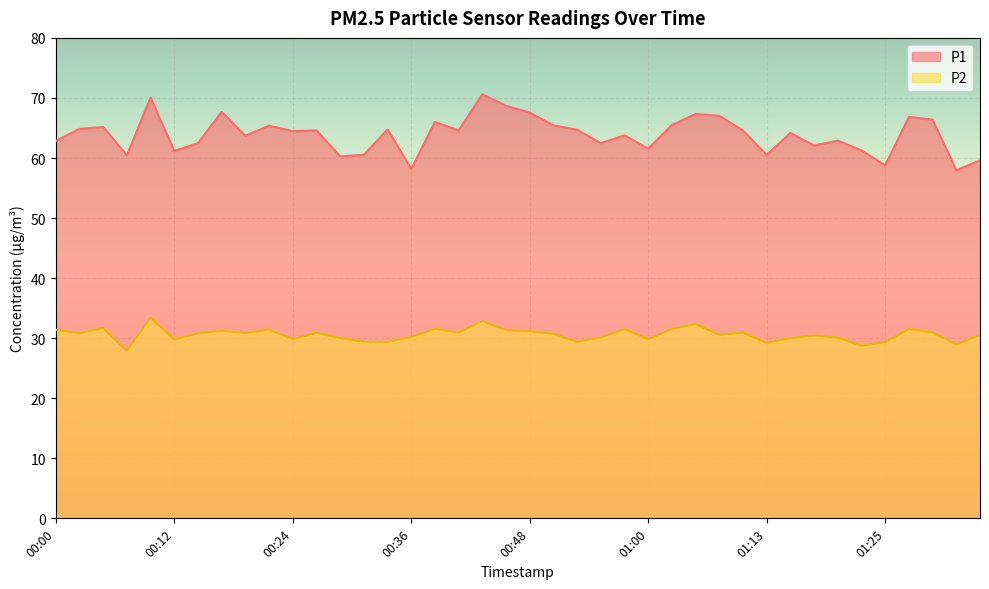

Which category has the lowest value across all series?

00:07